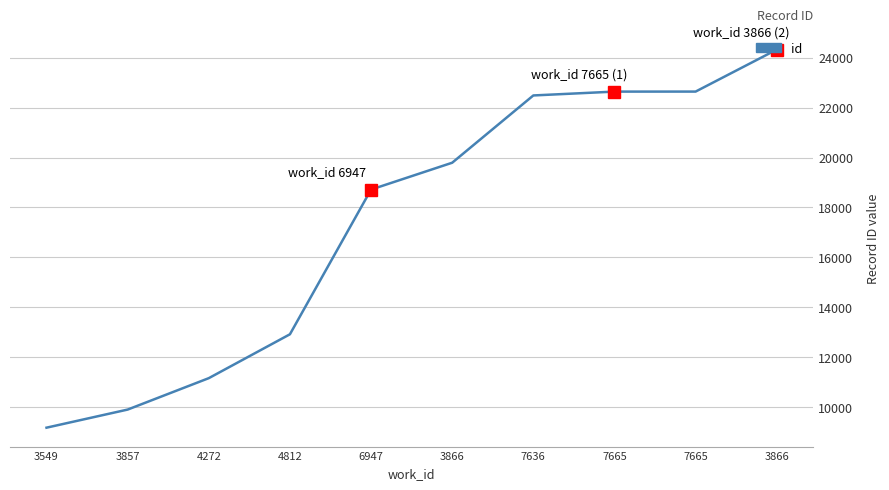

Rank the categories by value from lowest to highest.

3549, 3857, 4272, 4812, 6947, 3866, 7636, 7665, 7665, 3866